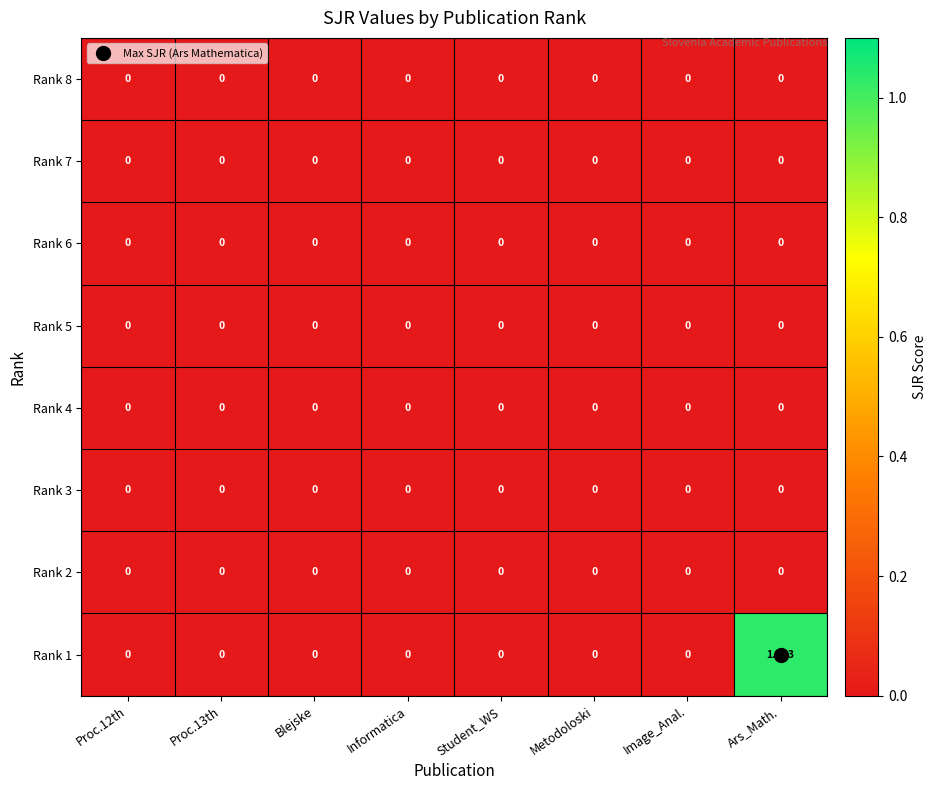

At which category is the sum across all series the highest?

Ars_Math.